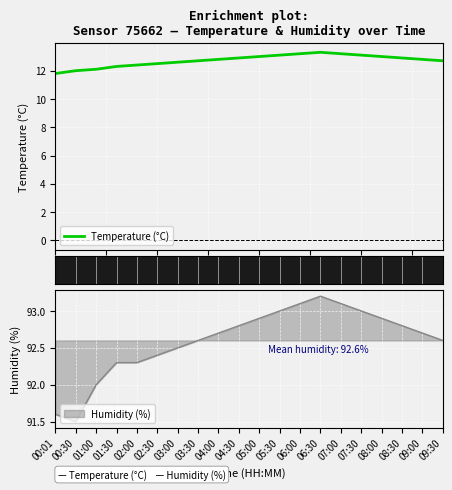

Which category has the lowest value across all series?

00:01